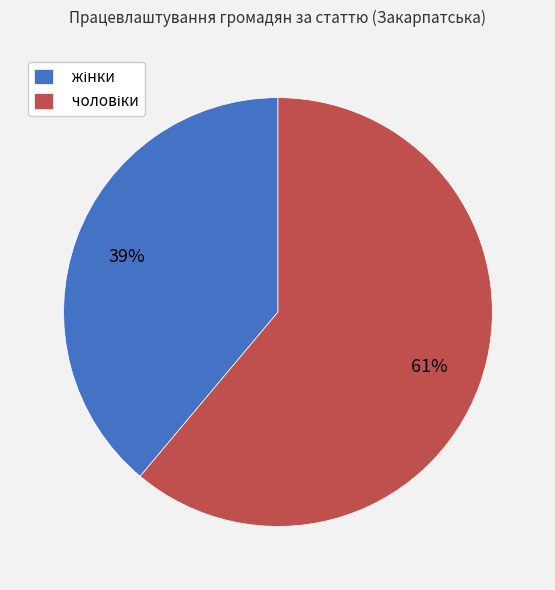

How many slices are in this pie chart?

2